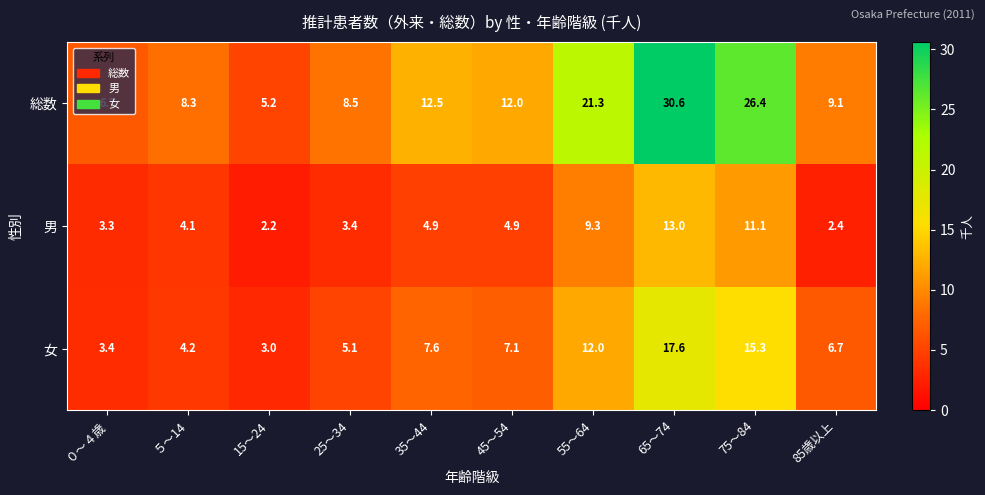

At which category is the sum across all series the highest?

65～74